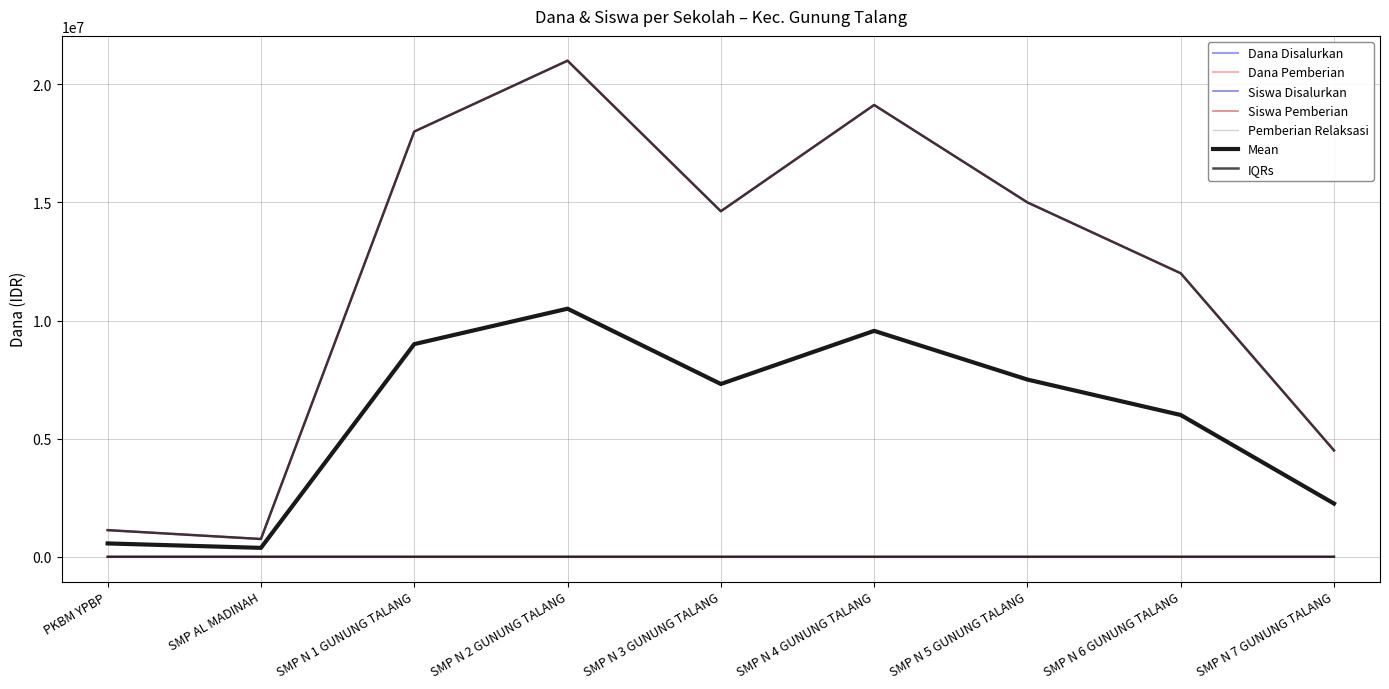

Does the chart display data point markers on the line(s)?

No